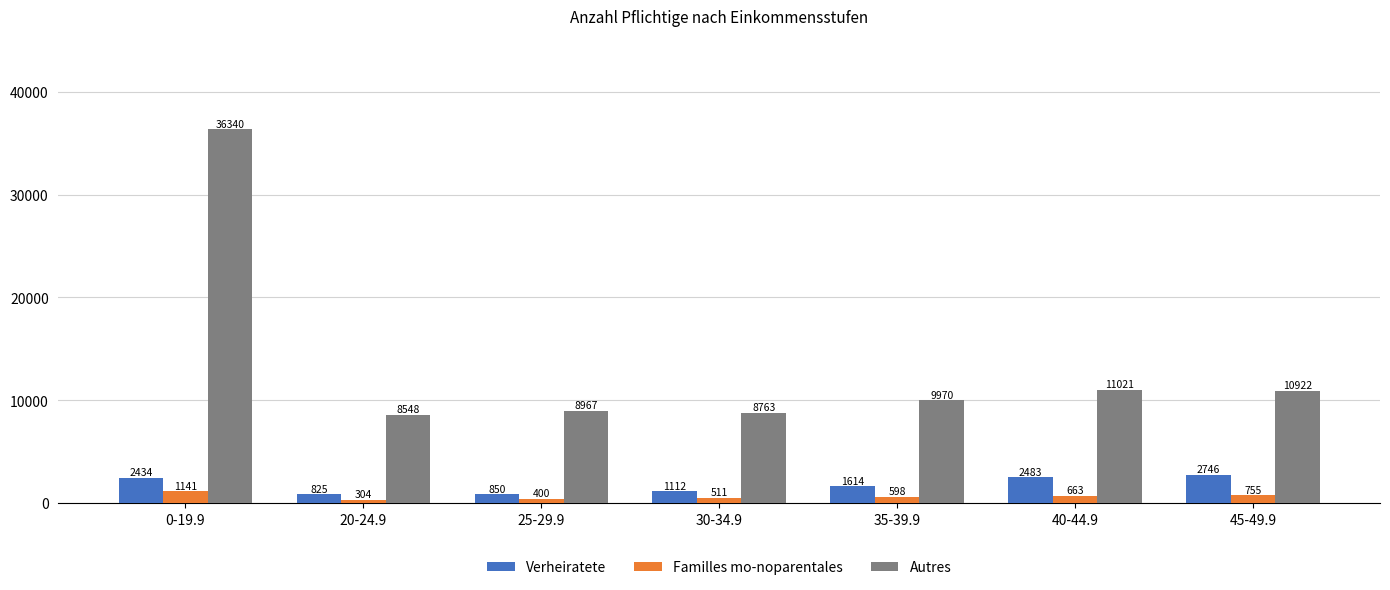

At which label does Familles mo-noparentales first exceed 598?

0-19.9